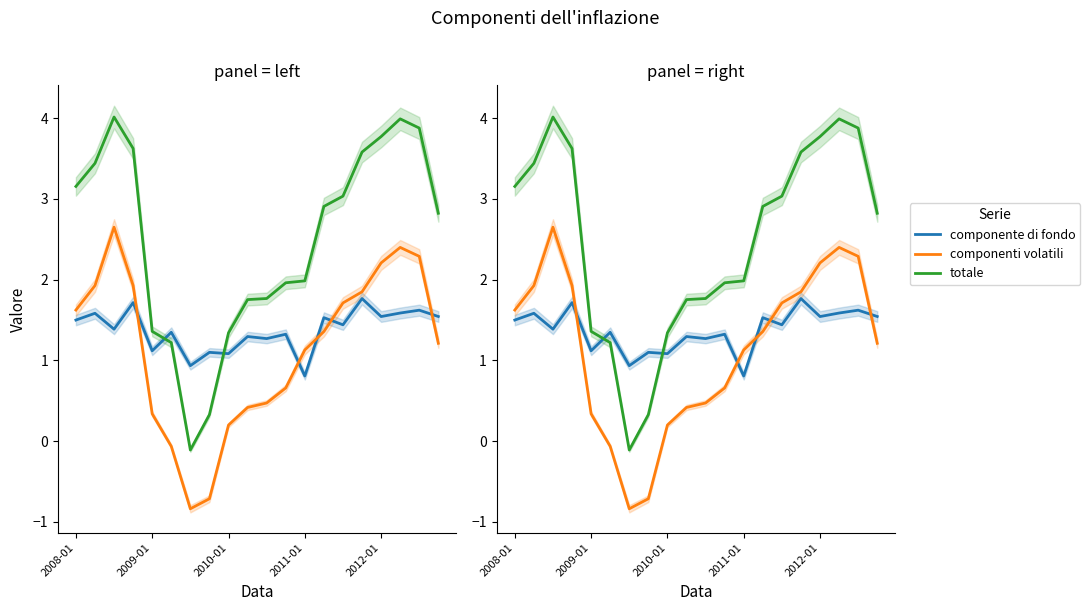

Reading left to right, extract all data points from this chart.

componente di fondo: 1.5	1.6	1.4	1.7	1.1	1.3	0.9	1.1	1.1	1.3	1.3	1.3	0.8	1.5	1.4	1.8	1.5	1.6	1.6	1.5
componenti volatili: 1.6	1.9	2.6	1.9	0.3	-0.1	-0.8	-0.7	0.2	0.4	0.5	0.7	1.1	1.4	1.7	1.8	2.2	2.4	2.3	1.2
totale: 3.2	3.4	4.0	3.6	1.4	1.2	-0.1	0.3	1.3	1.8	1.8	2.0	2.0	2.9	3.0	3.6	3.8	4.0	3.9	2.8